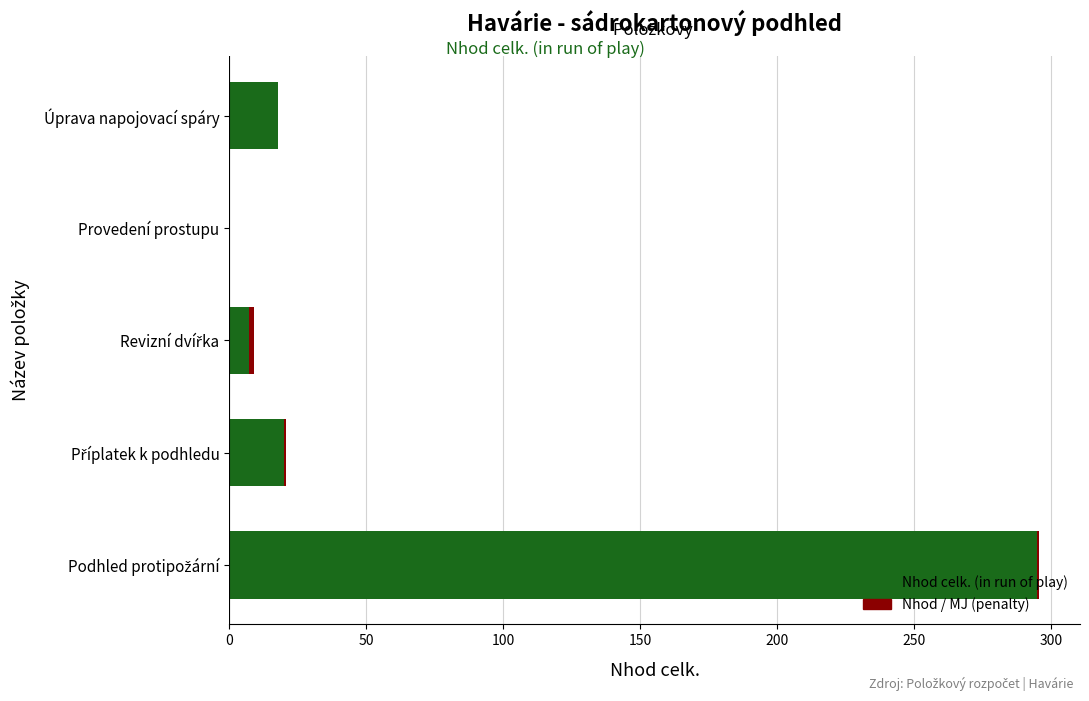

What is the highest value of the Nhod celk. (in run of play) series?

294.9